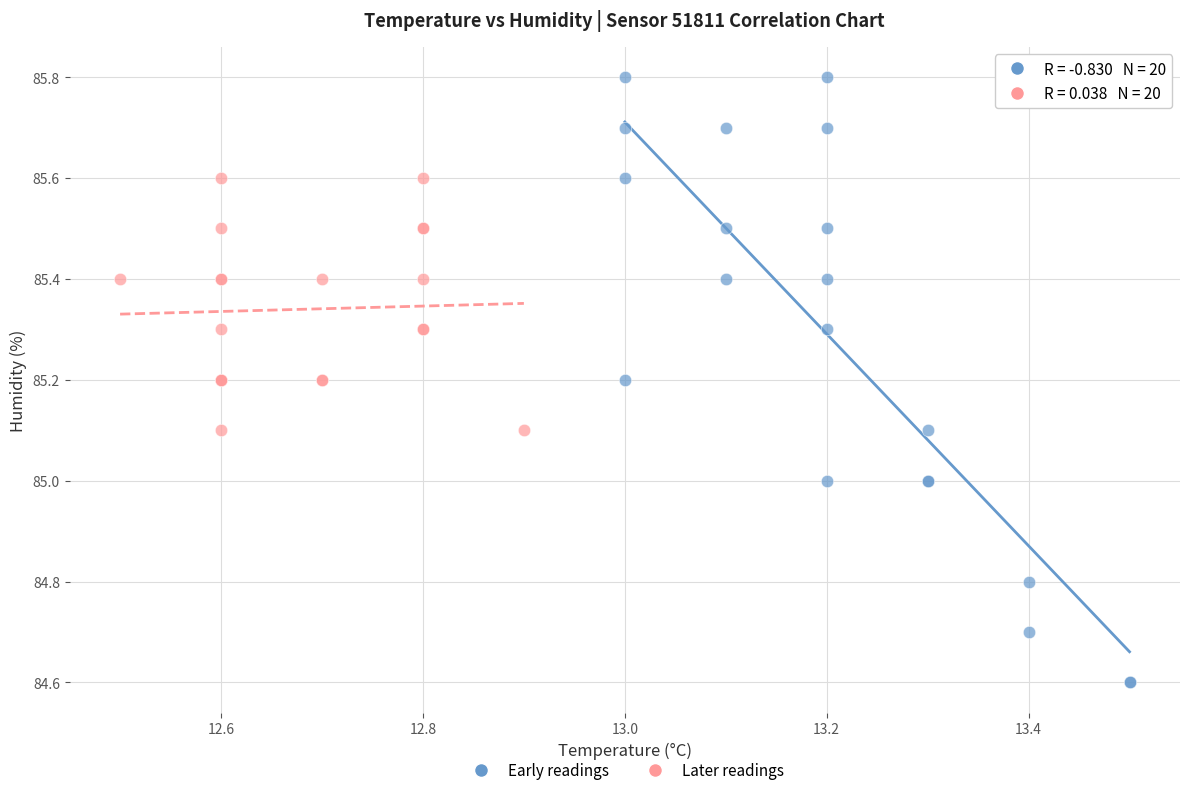

Which series contains the lowest Y value?

Early readings